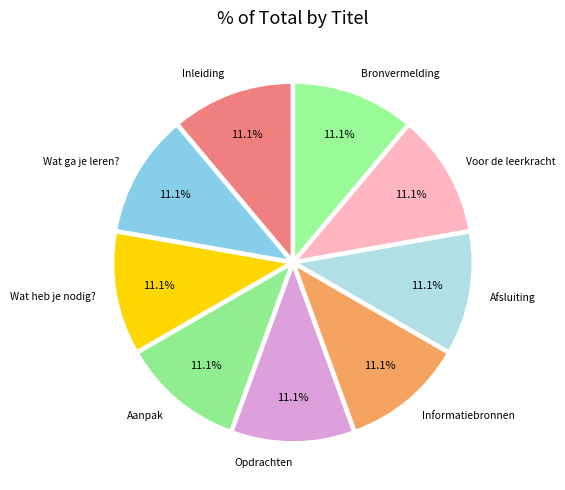

How many segments does this pie chart have?

9